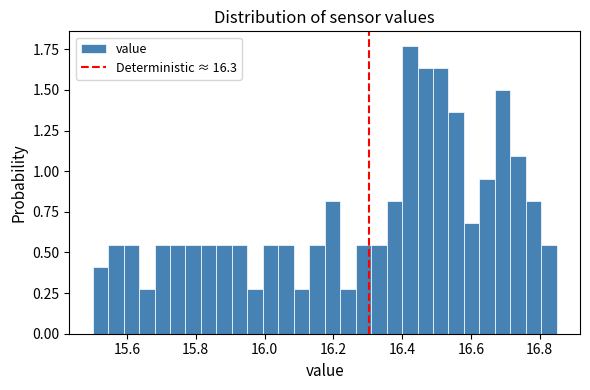

Around what value on the x-axis is the tallest bar? Give the approximate position of its centre, as read against the axis.

16.42